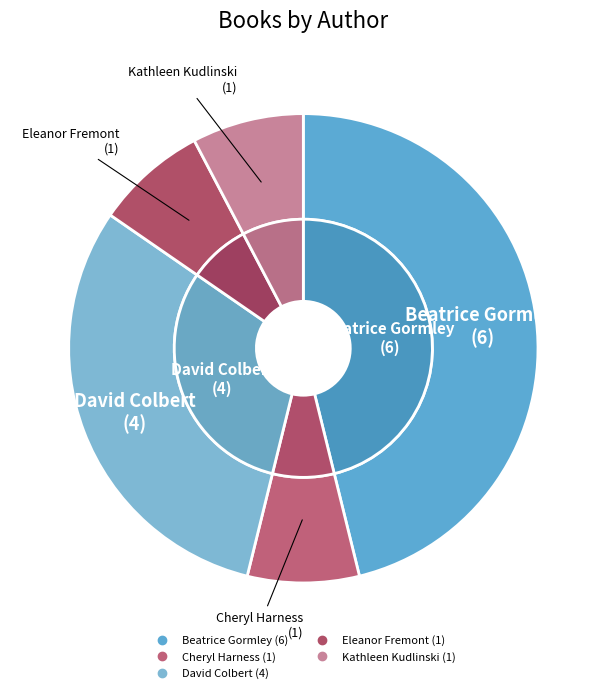

Approximately how many times larger is the value at Kathleen Kudlinski (1810624) compared to David Colbert (46786790)?

0.2